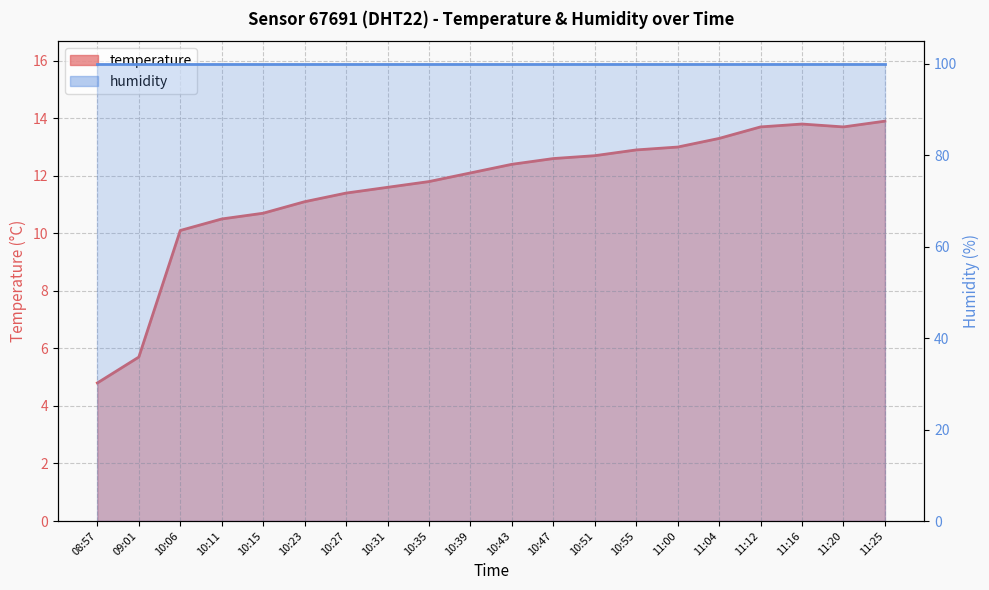

Rank the categories by value from lowest to highest.

08:57, 09:01, 10:06, 10:11, 10:15, 10:23, 10:27, 10:31, 10:35, 10:39, 10:43, 10:47, 10:51, 10:55, 11:00, 11:04, 11:12, 11:20, 11:16, 11:25